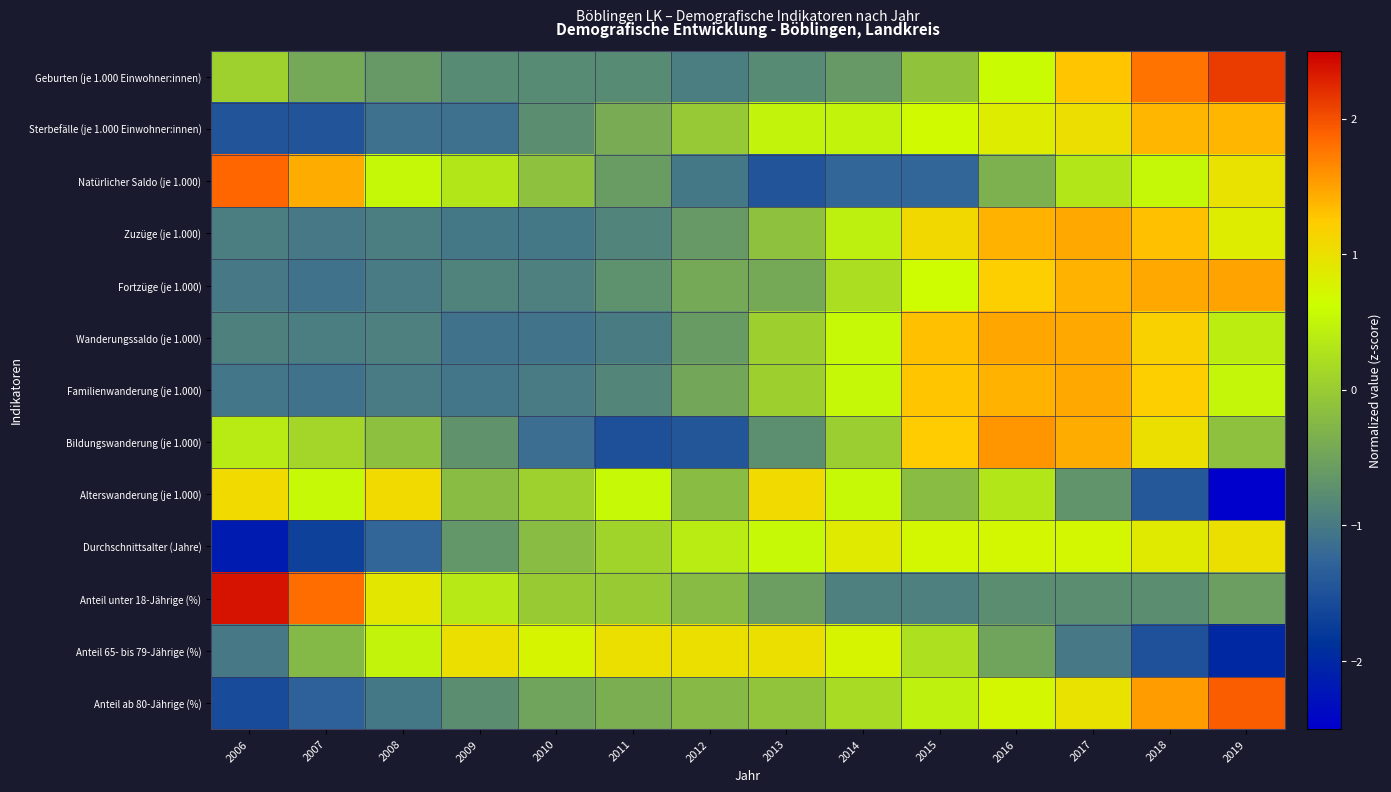

Reading left to right, what are all the values shown in this chart?

Geburten (je 1.000 Einwohner:innen): 2006=0.1	2007=-0.4	2008=-0.6	2009=-0.8	2010=-0.8	2011=-0.8	2012=-1.0	2013=-0.8	2014=-0.6	2015=-0.1	2016=0.6	2017=1.3	2018=1.8	2019=2.1
Sterbefälle (je 1.000 Einwohner:innen): 2006=-1.5	2007=-1.5	2008=-1.1	2009=-1.1	2010=-0.7	2011=-0.4	2012=-0.0	2013=0.5	2014=0.5	2015=0.7	2016=0.9	2017=1.0	2018=1.4	2019=1.4
Natürlicher Saldo (je 1.000): 2006=1.9	2007=1.4	2008=0.5	2009=0.3	2010=-0.1	2011=-0.6	2012=-1.0	2013=-1.5	2014=-1.2	2015=-1.2	2016=-0.3	2017=0.3	2018=0.5	2019=1.0
Zuzüge (je 1.000): 2006=-1.0	2007=-1.0	2008=-1.0	2009=-1.0	2010=-1.0	2011=-0.9	2012=-0.6	2013=-0.1	2014=0.4	2015=1.1	2016=1.4	2017=1.5	2018=1.3	2019=0.9
Fortzüge (je 1.000): 2006=-1.0	2007=-1.1	2008=-1.0	2009=-0.9	2010=-0.9	2011=-0.7	2012=-0.4	2013=-0.4	2014=0.2	2015=0.6	2016=1.2	2017=1.4	2018=1.5	2019=1.5
Wanderungssaldo (je 1.000): 2006=-0.9	2007=-0.9	2008=-0.9	2009=-1.1	2010=-1.1	2011=-1.0	2012=-0.6	2013=0.0	2014=0.6	2015=1.3	2016=1.5	2017=1.5	2018=1.2	2019=0.4
Familienwanderung (je 1.000): 2006=-1.0	2007=-1.1	2008=-1.0	2009=-1.0	2010=-1.0	2011=-0.9	2012=-0.5	2013=0.1	2014=0.5	2015=1.3	2016=1.4	2017=1.5	2018=1.2	2019=0.5
Bildungswanderung (je 1.000): 2006=0.4	2007=0.1	2008=-0.1	2009=-0.7	2010=-1.1	2011=-1.5	2012=-1.4	2013=-0.7	2014=0.0	2015=1.2	2016=1.6	2017=1.4	2018=1.0	2019=-0.1
Alterswanderung (je 1.000): 2006=1.1	2007=0.6	2008=1.1	2009=-0.2	2010=0.1	2011=0.6	2012=-0.2	2013=1.1	2014=0.6	2015=-0.2	2016=0.3	2017=-0.7	2018=-1.4	2019=-2.6
Durchschnittsalter (Jahre): 2006=-2.1	2007=-1.7	2008=-1.2	2009=-0.6	2010=-0.2	2011=0.1	2012=0.4	2013=0.6	2014=0.9	2015=0.7	2016=0.7	2017=0.7	2018=0.9	2019=1.0
Anteil unter 18-Jährige (%): 2006=2.4	2007=1.8	2008=0.9	2009=0.4	2010=-0.0	2011=-0.0	2012=-0.2	2013=-0.6	2014=-0.9	2015=-0.9	2016=-0.7	2017=-0.7	2018=-0.7	2019=-0.6
Anteil 65- bis 79-Jährige (%): 2006=-1.0	2007=-0.2	2008=0.5	2009=1.0	2010=0.8	2011=1.0	2012=1.0	2013=1.0	2014=0.8	2015=0.2	2016=-0.5	2017=-1.0	2018=-1.5	2019=-2.0
Anteil ab 80-Jährige (%): 2006=-1.6	2007=-1.3	2008=-1.0	2009=-0.8	2010=-0.5	2011=-0.4	2012=-0.2	2013=-0.1	2014=0.2	2015=0.5	2016=0.7	2017=1.0	2018=1.5	2019=1.9